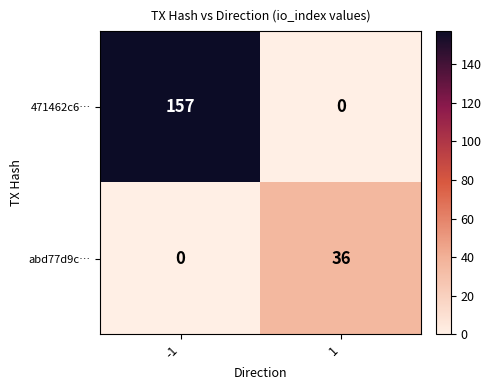

How many categories are shown in the chart?

2